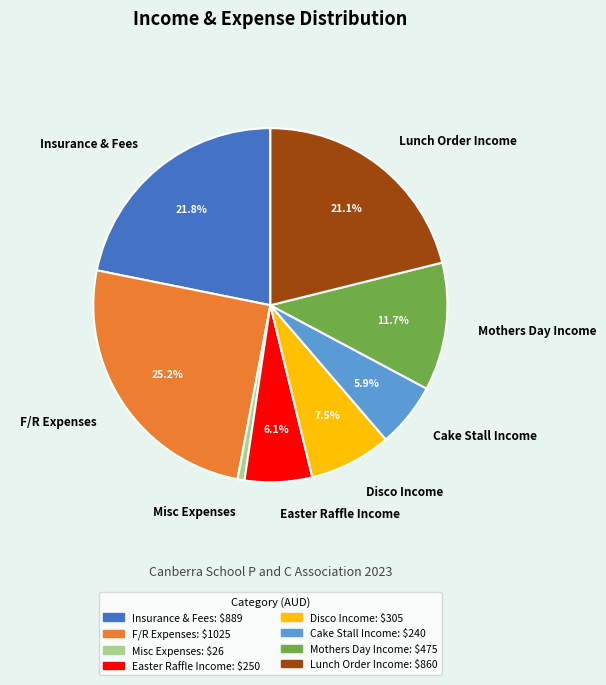

Does any single category account for the majority?

No